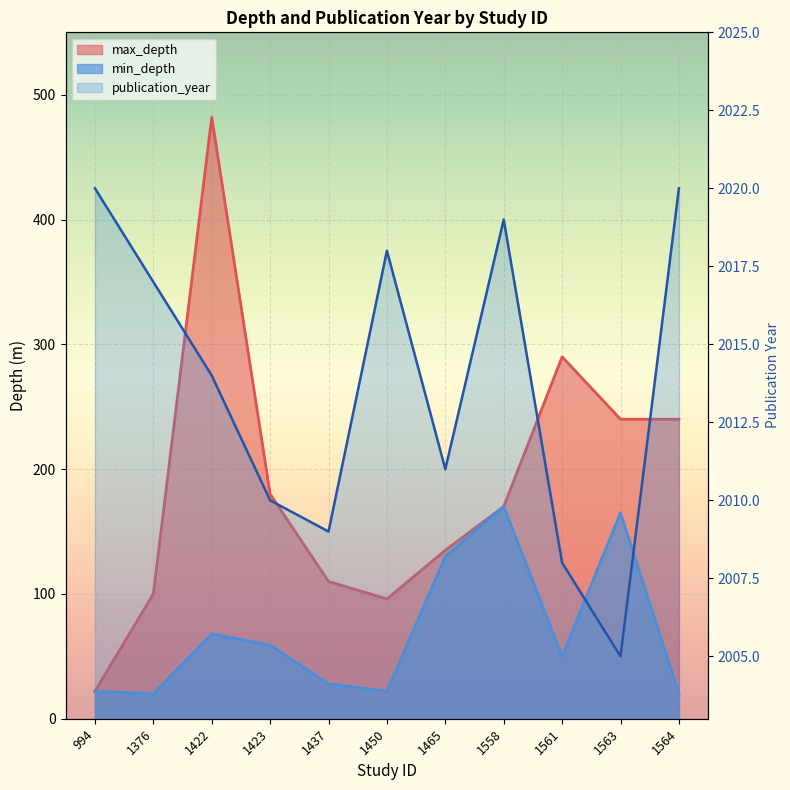

Reading left to right, transcribe all the data shown in this chart.

max_depth: 22	100	482	180	110	96	135	170	290	240	240
min_depth: 22	20	68	59	28	22	130	170	50	165	20
publication_year: 2020	2017	2014	2010	2009	2018	2011	2019	2008	2005	2020